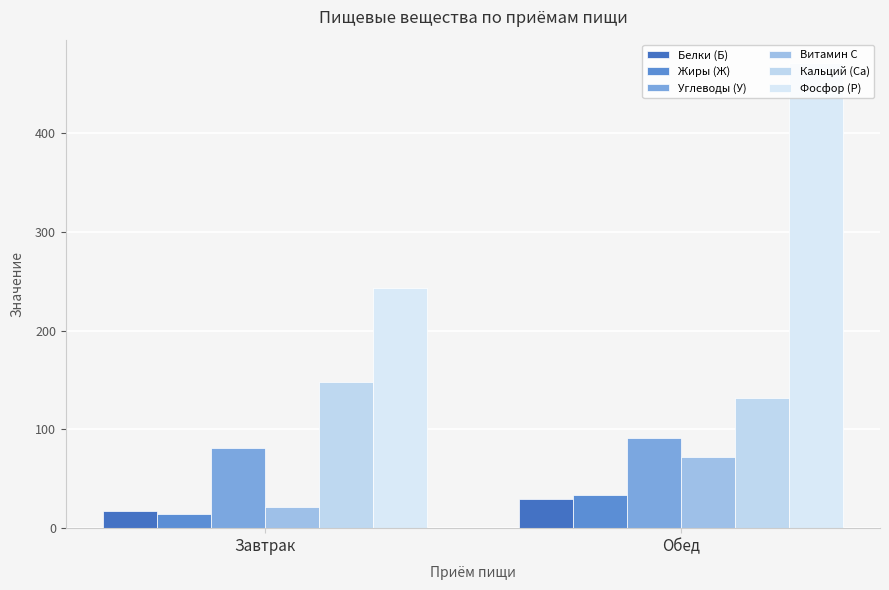

What is the difference between the highest and lowest values at Обед?

441.8